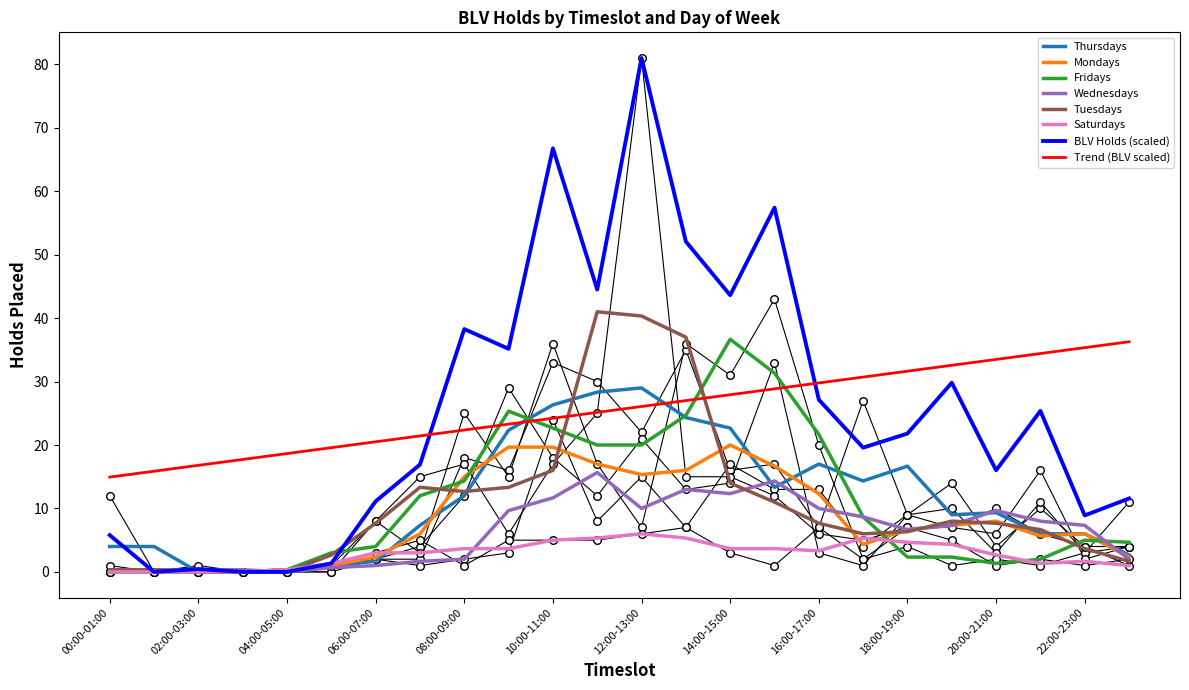

The Wednesdays series shows 2.0 at 08:00-09:00. True or false?

True